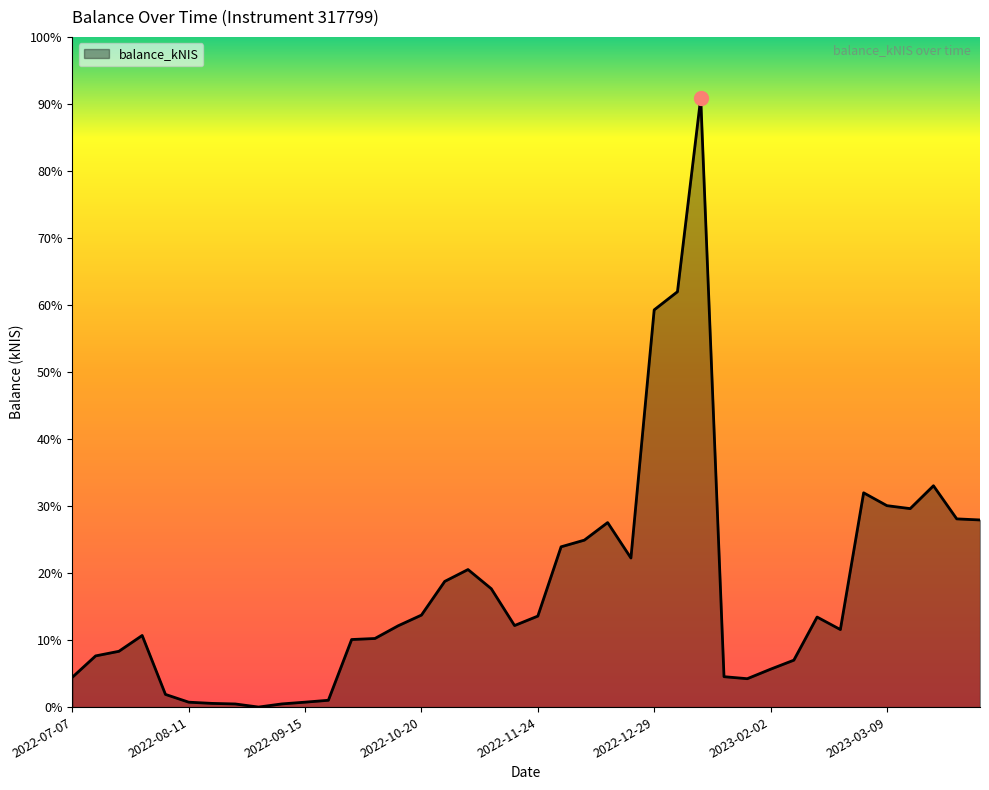

Is this an area chart (filled region under the line)?

Yes